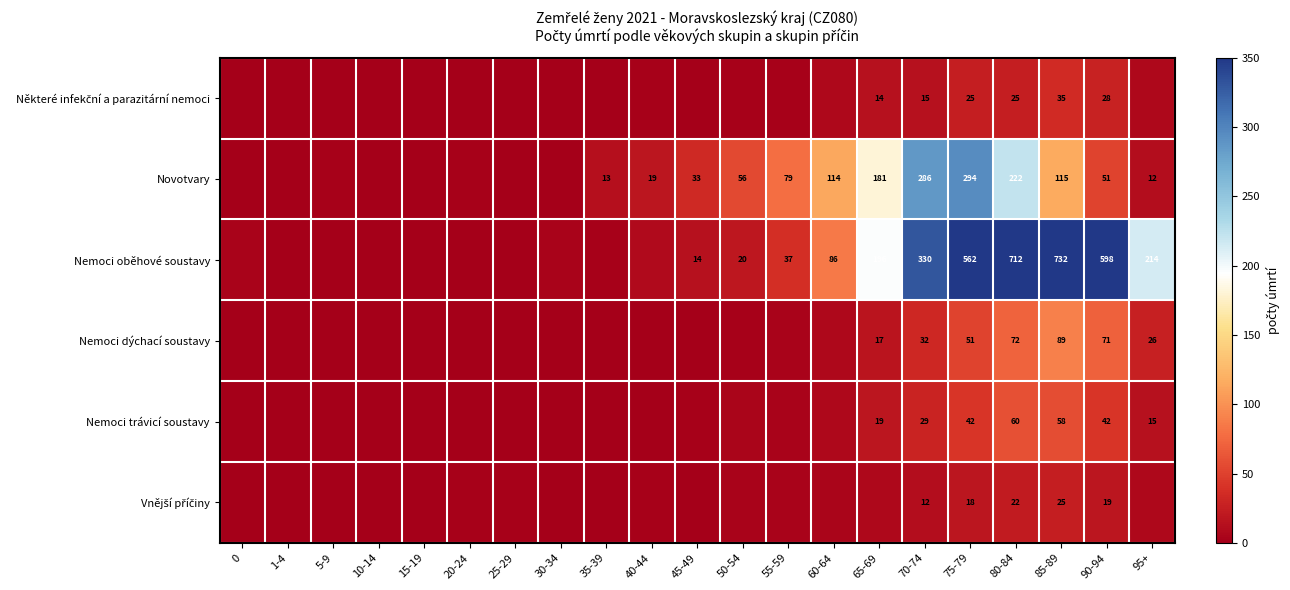

List the labels in order of Nemoci oběhové soustavy value, smallest first.

1-4, 5-9, 10-14, 15-19, 20-24, 25-29, 35-39, 0, 30-34, 40-44, 45-49, 50-54, 55-59, 60-64, 65-69, 95+, 70-74, 75-79, 90-94, 80-84, 85-89